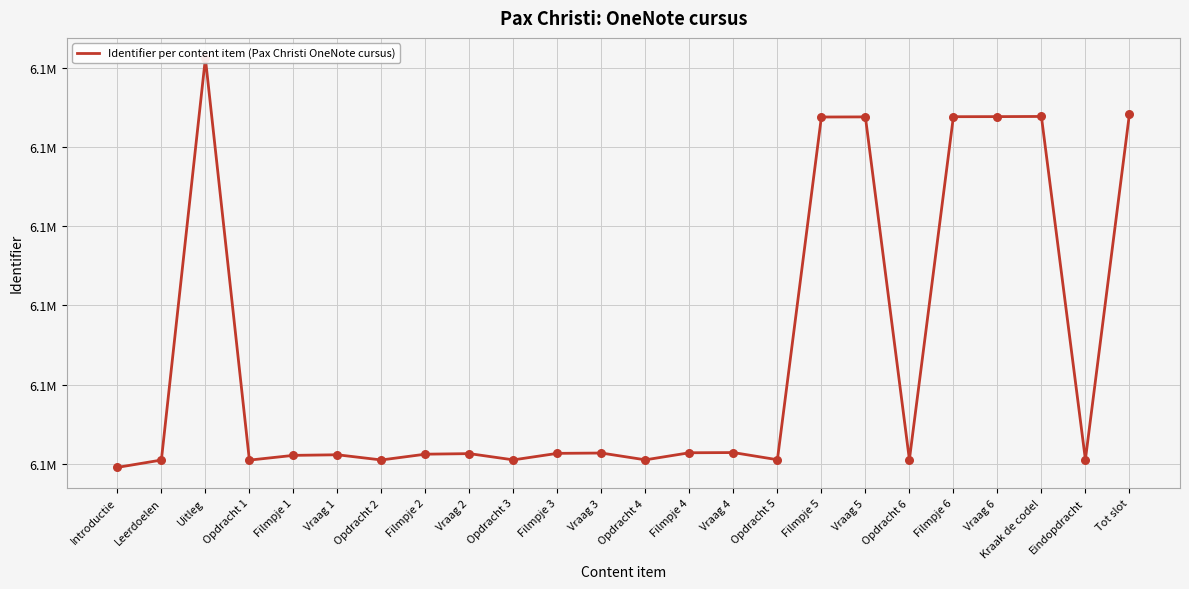

Approximately how many times larger is the value at Kraak de code! compared to Vraag 2?

1.0